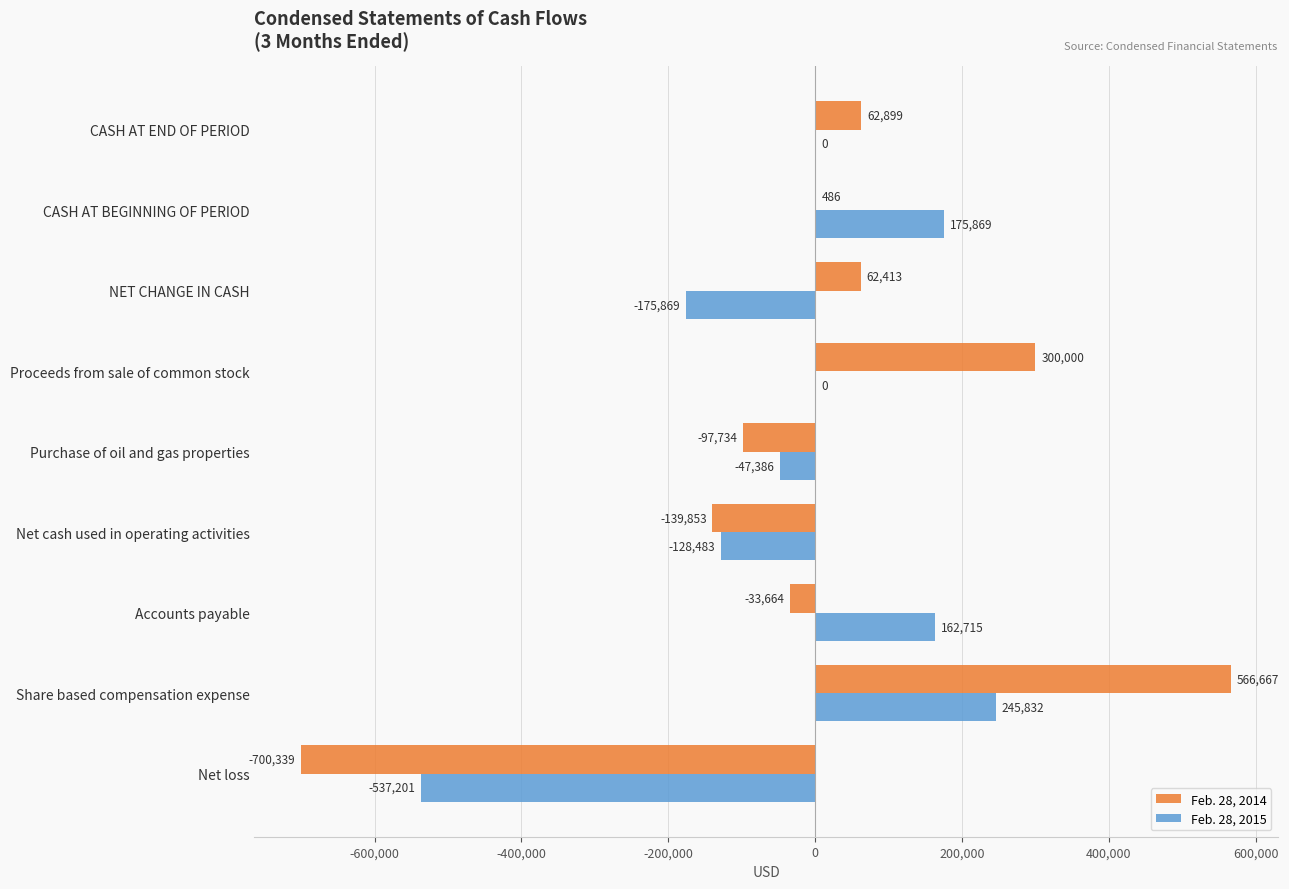

What is the highest value of the Feb. 28, 2015 series?

245832